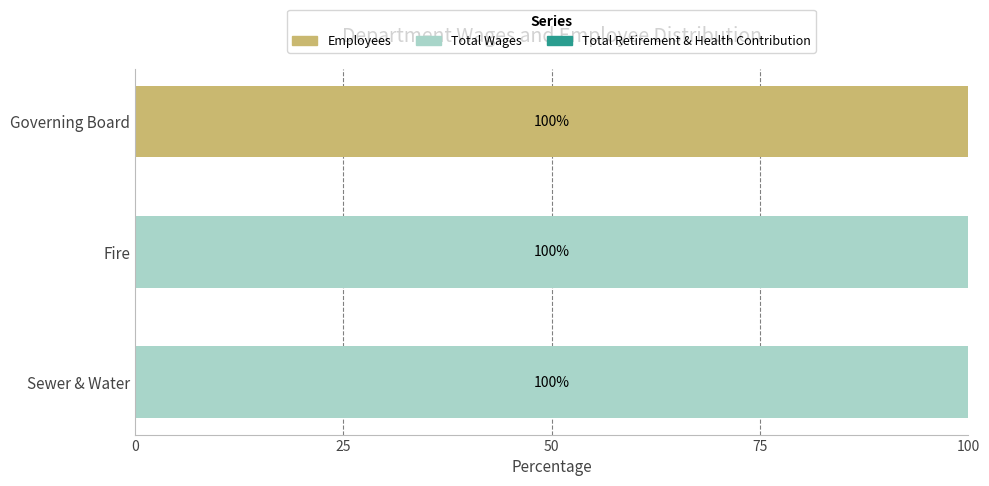

What is the total value across all series at Governing Board?

100.0